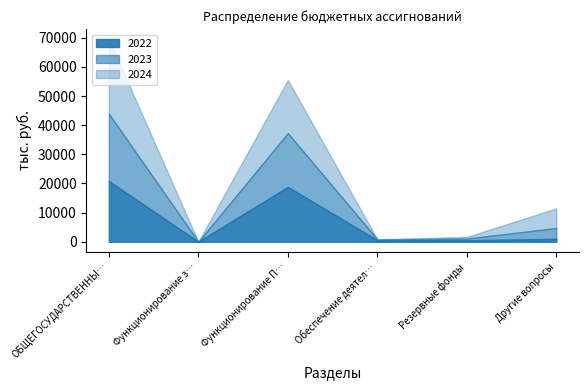

How many values in 2024 are above zero?

5